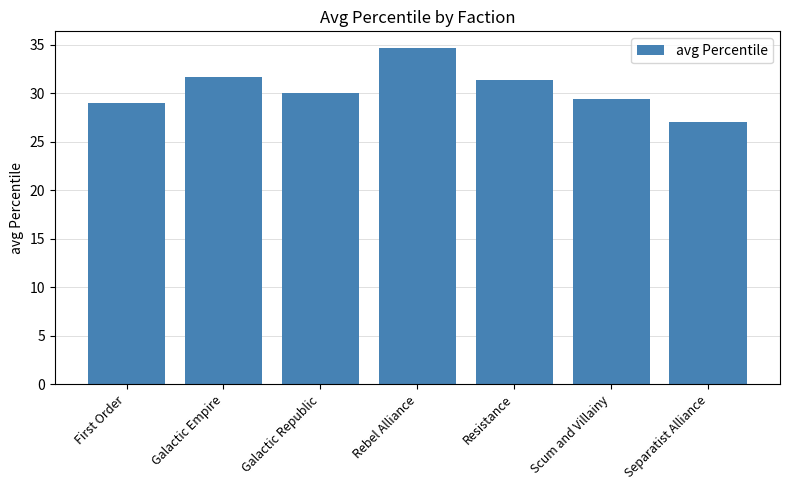

What is the sum of the values at Scum and Villainy and First Order?

58.4